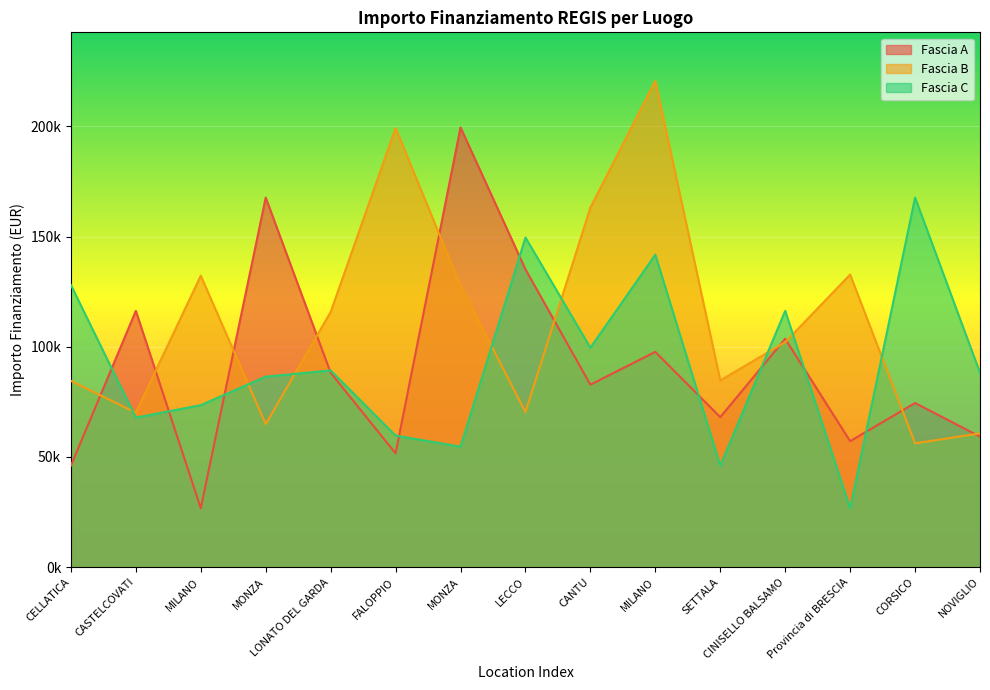

What is the total value across all series at MILANO?

232505.7